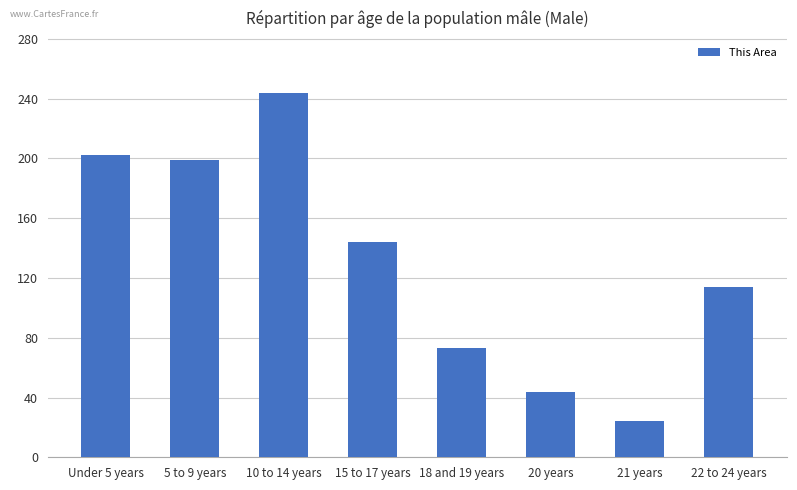

What is the change in value from Under 5 years to 18 and 19 years?

-129